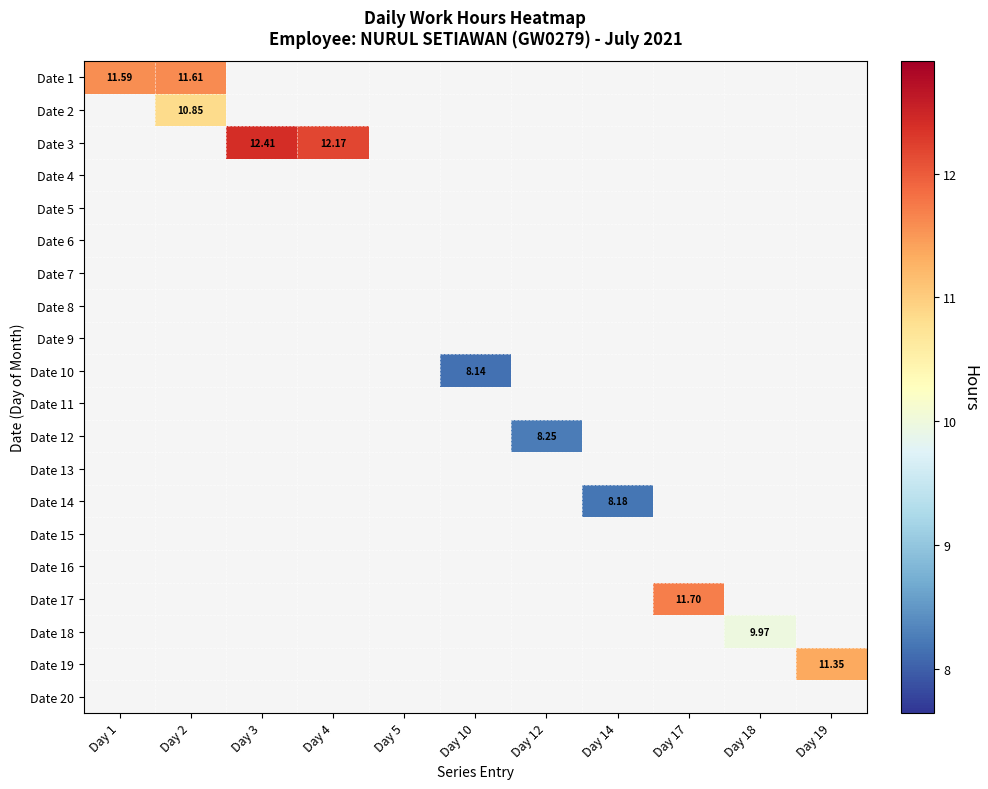

What is the greatest value displayed?

12.4